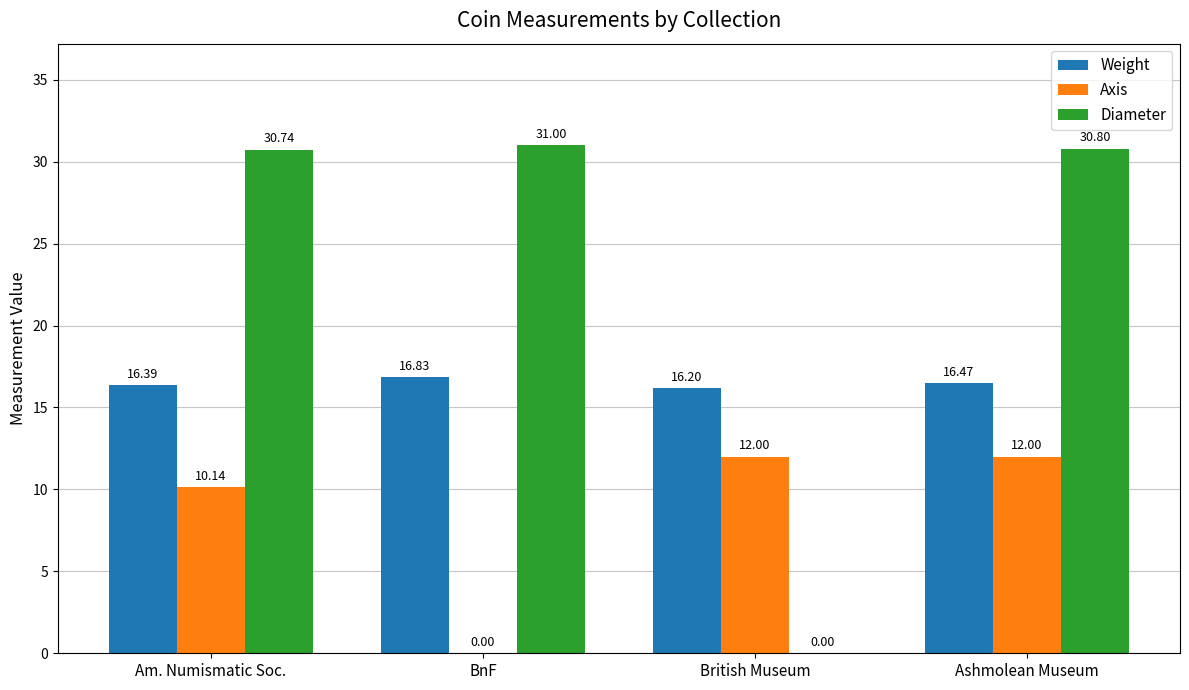

What is the sum of the Diameter values at Am. Numismatic Soc. and British Museum?

30.7